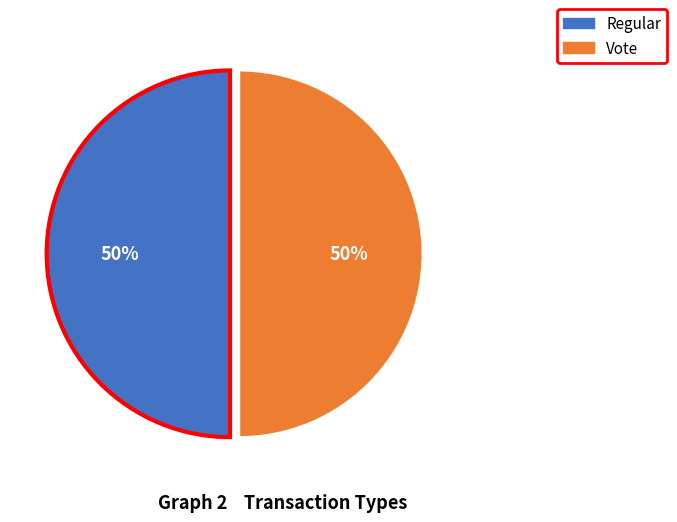

What is the ratio of the value at Vote to the value at Regular?

1.0